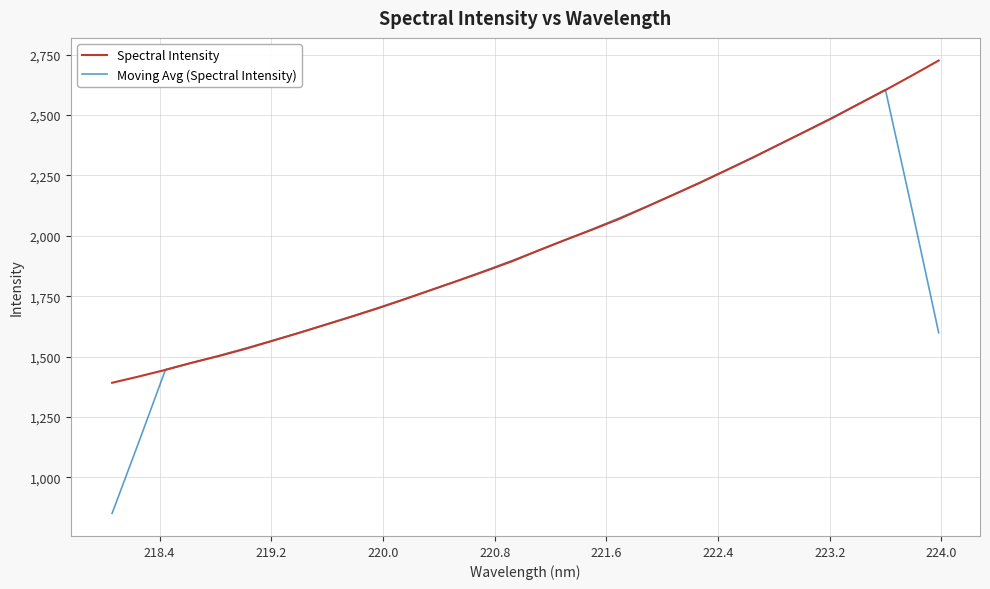

Rank the series by their maximum value, from highest to lowest.

Spectral Intensity, Moving Avg (Spectral Intensity)